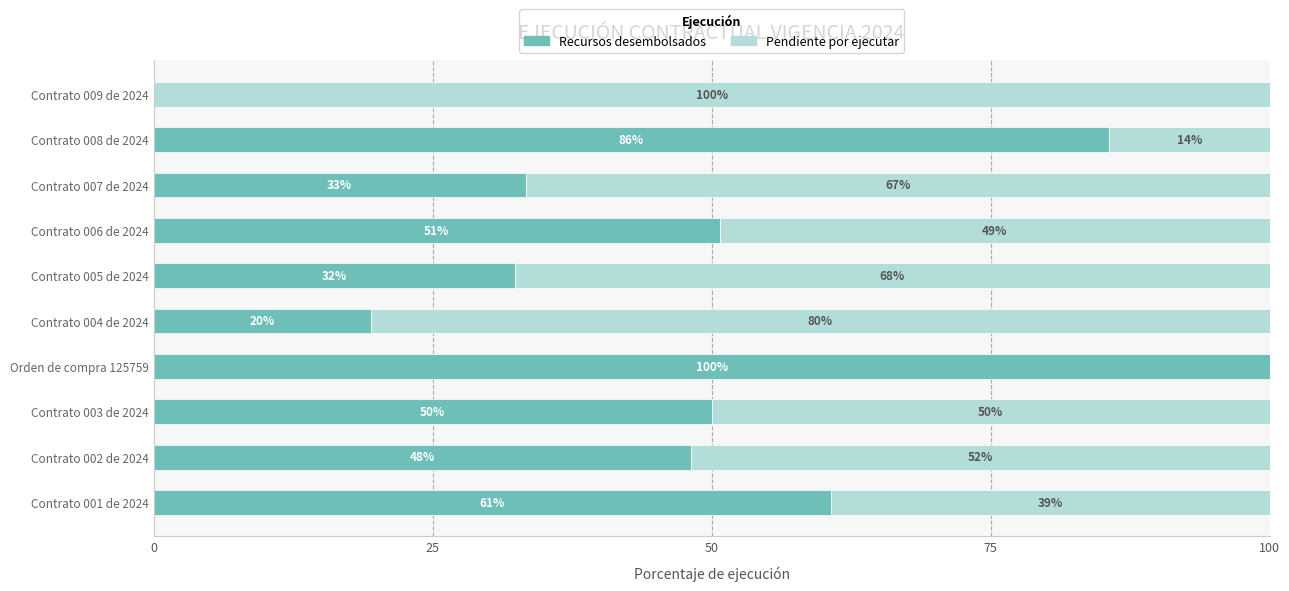

What is the highest value of the Recursos desembolsados series?

100.0